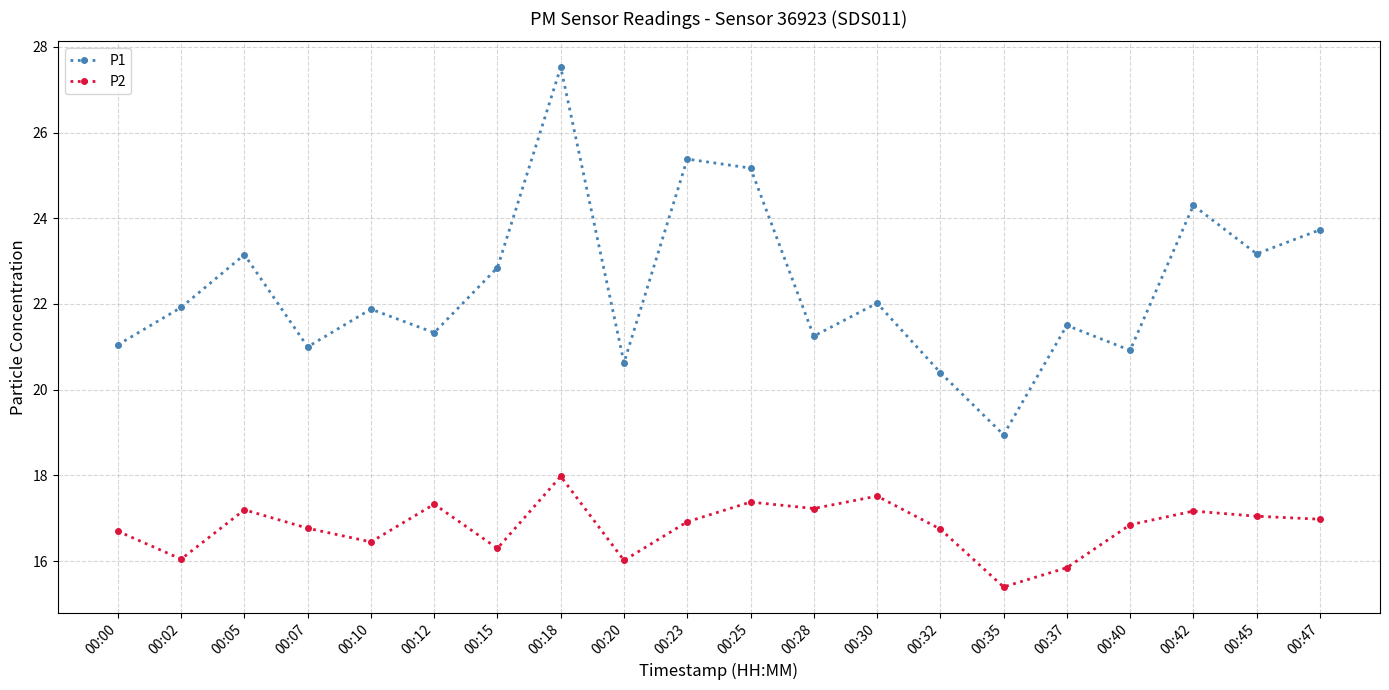

What is the maximum value for P1?

27.5